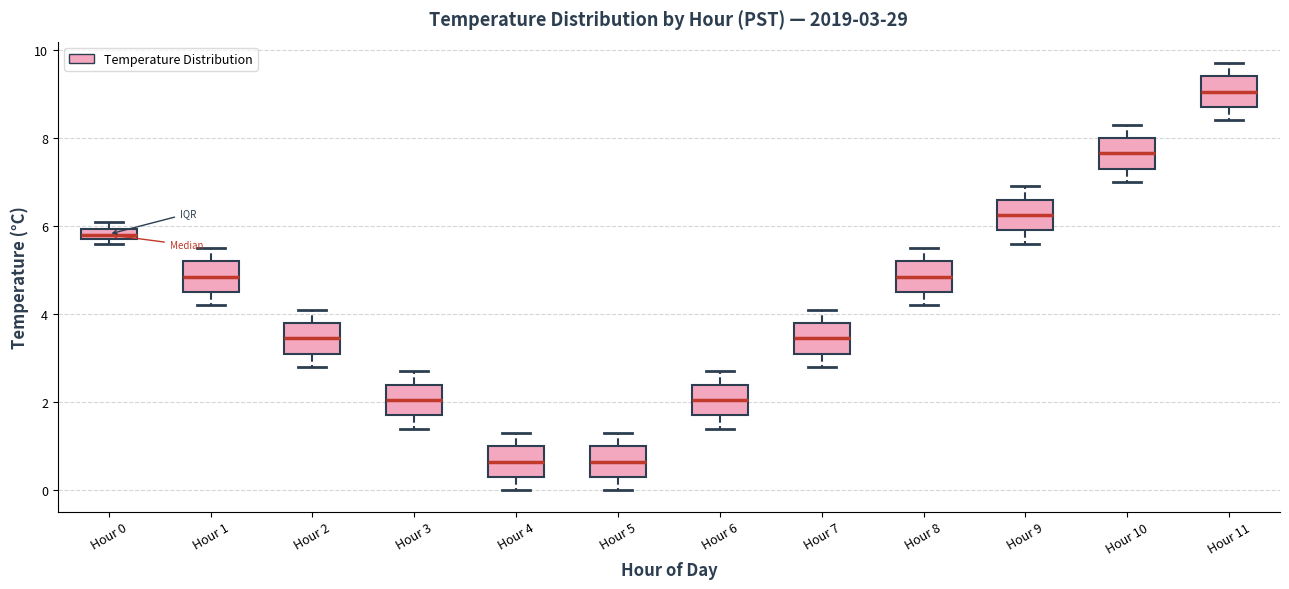

Which box's median line is the highest?

Hour 11